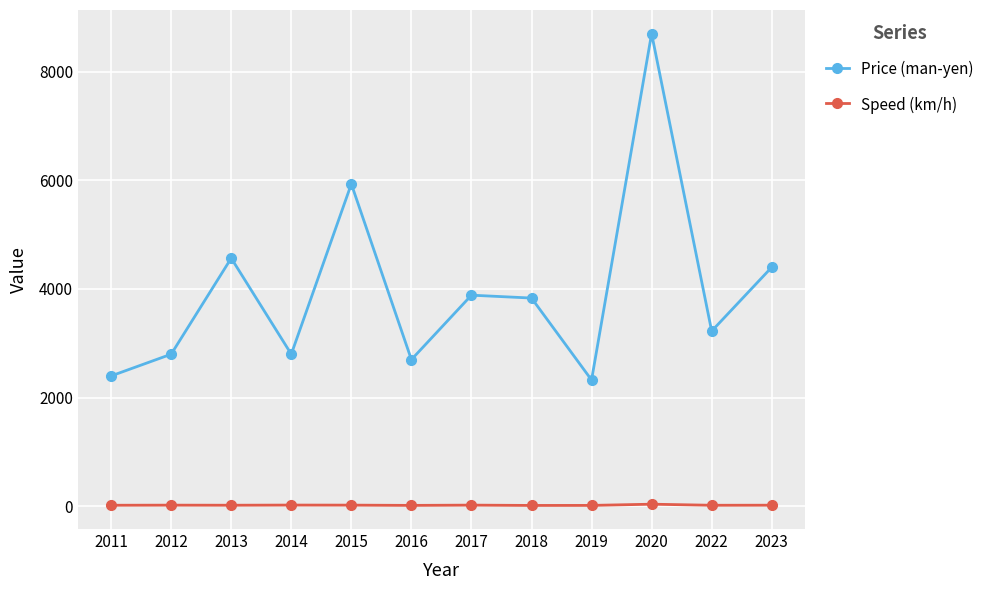

Rank the series at 2020 from lowest to highest value.

Speed (km/h), Price (man-yen)